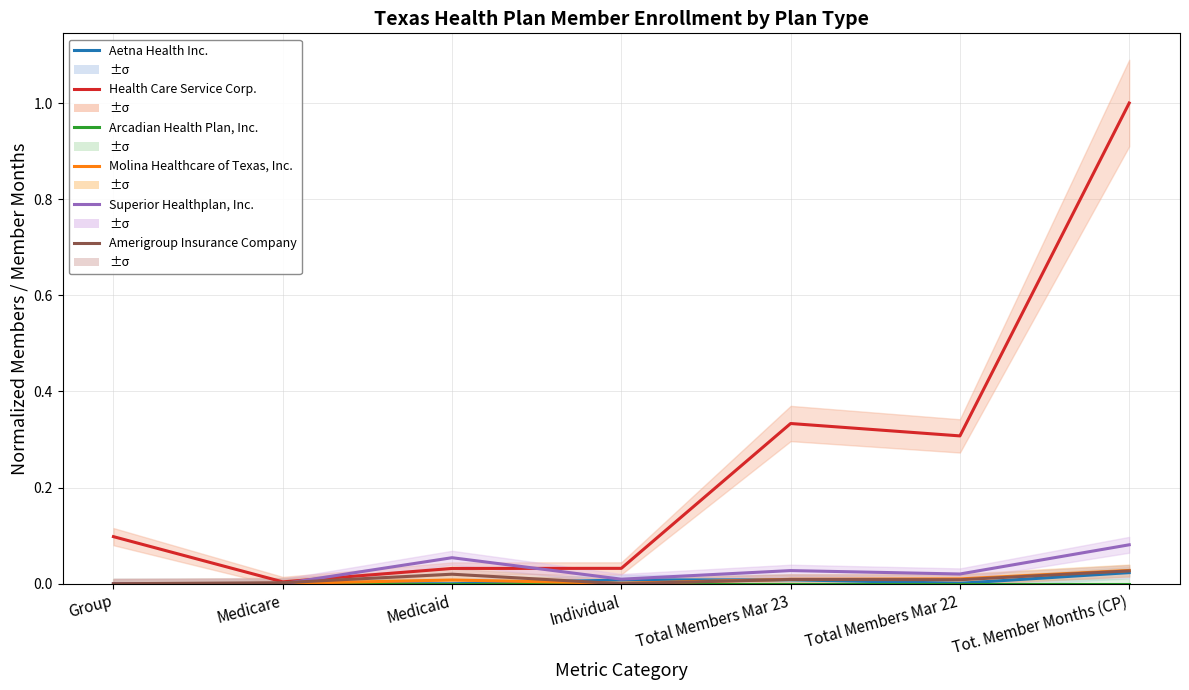

How many times do Aetna Health Inc. and Molina Healthcare of Texas, Inc. cross each other?

3